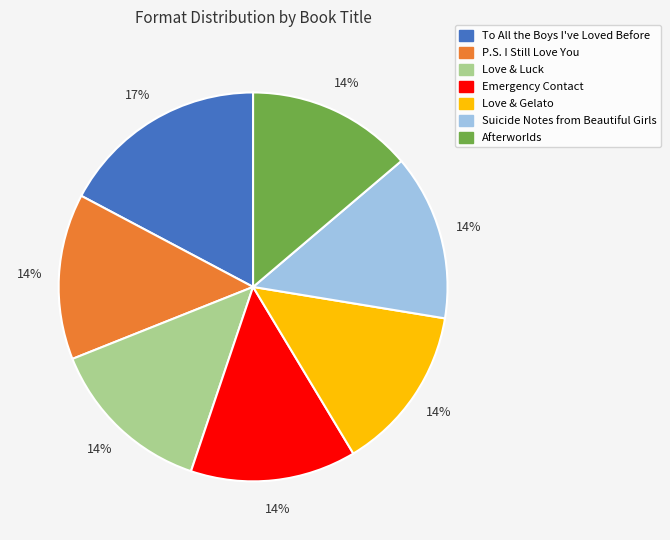

Which slice is the largest?

To All the Boys I've Loved Before